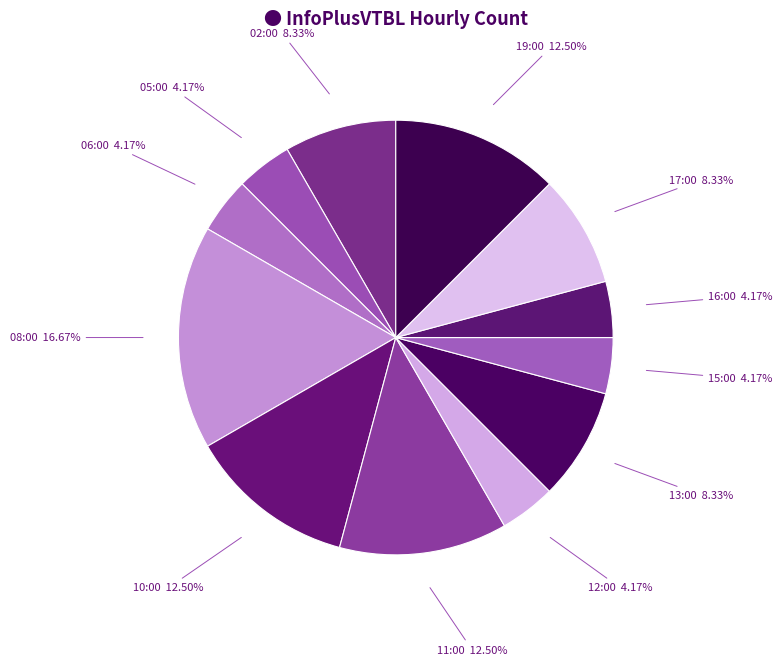

How much of the chart is everything except 12:00?

95.8%